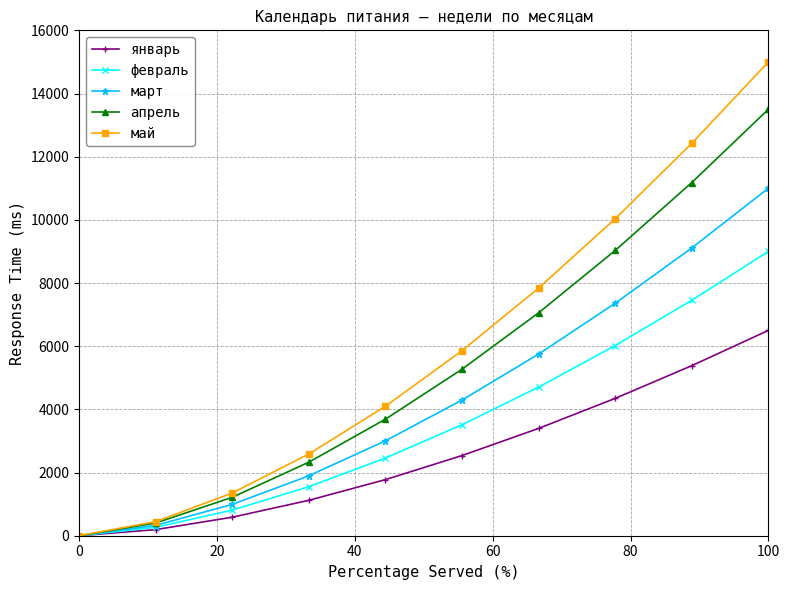

At how many categories does at least one series exceed 8736?

3